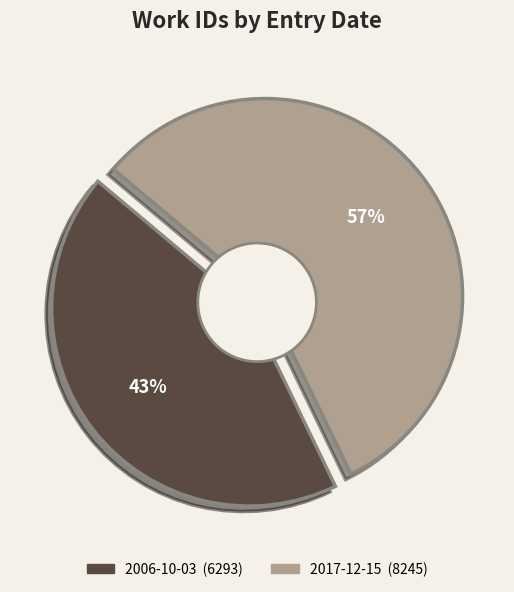

Rank the categories by value from highest to lowest.

2017-12-15, 2006-10-03